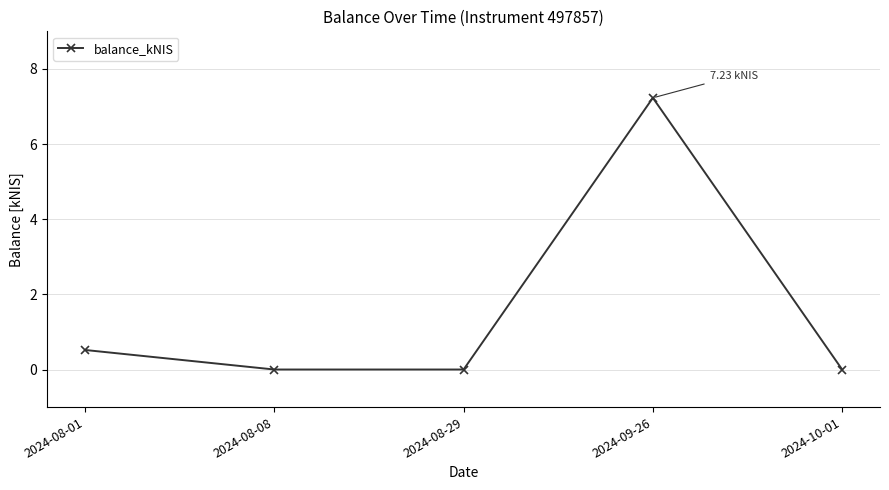

Is it true that the value at 2024-08-29 is 0.0?

True